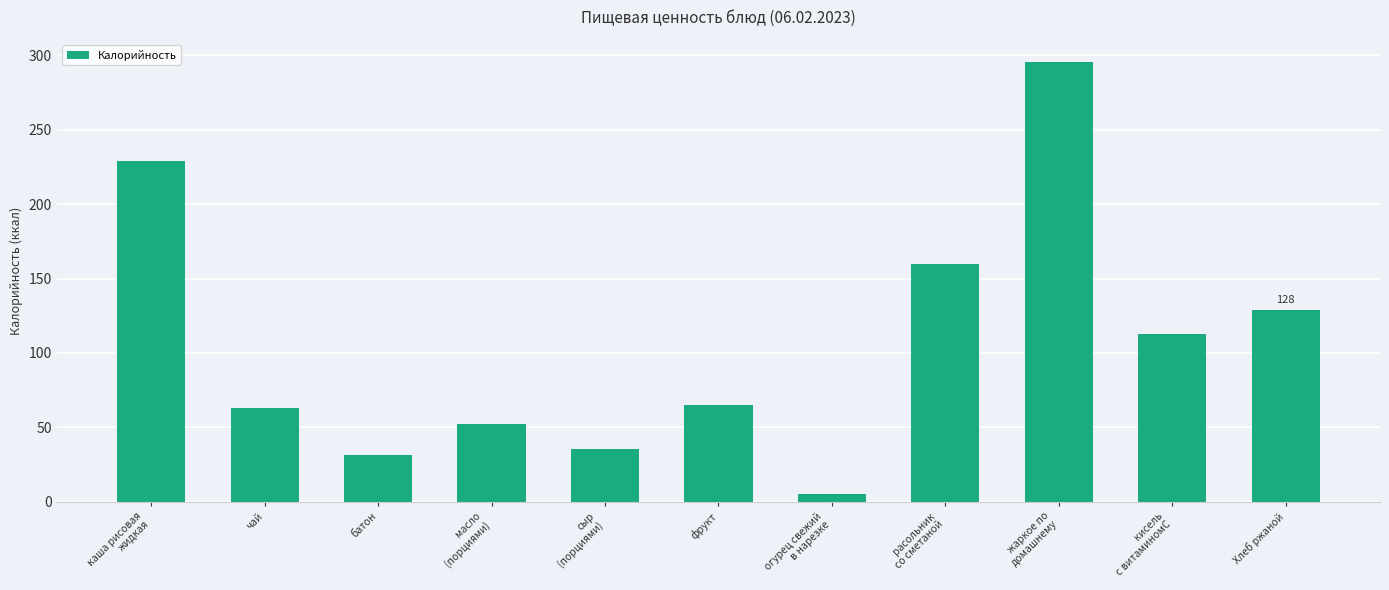

Reading right to left, extract all data points from this chart.

Хлеб ржаной=128.9	кисель
с витаминомС=112.8	жаркое по
домашнему=295.7	расольник
со сметаной=159.5	огурец свежий
в нарезке=5.2	фрукт=65.0	сыр
(порциями)=35.3	масло
(порциями)=52.5	батон=31.4	чай=63.0	каша рисовая
жидкая=229.1